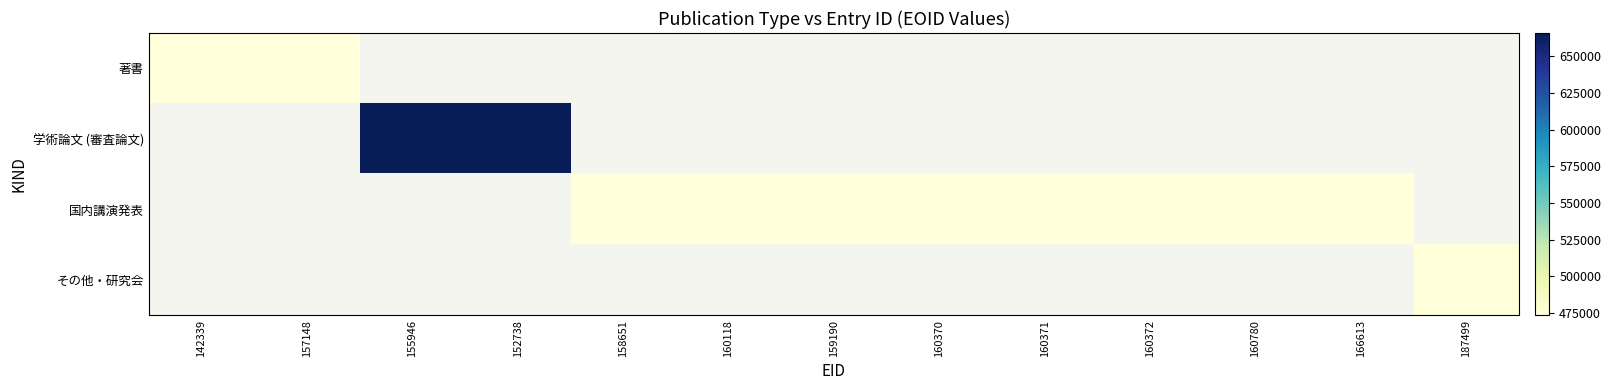

Is the value of 学術論文 (審査論文) at 160780 greater than the value of 著書 at 160370?

No